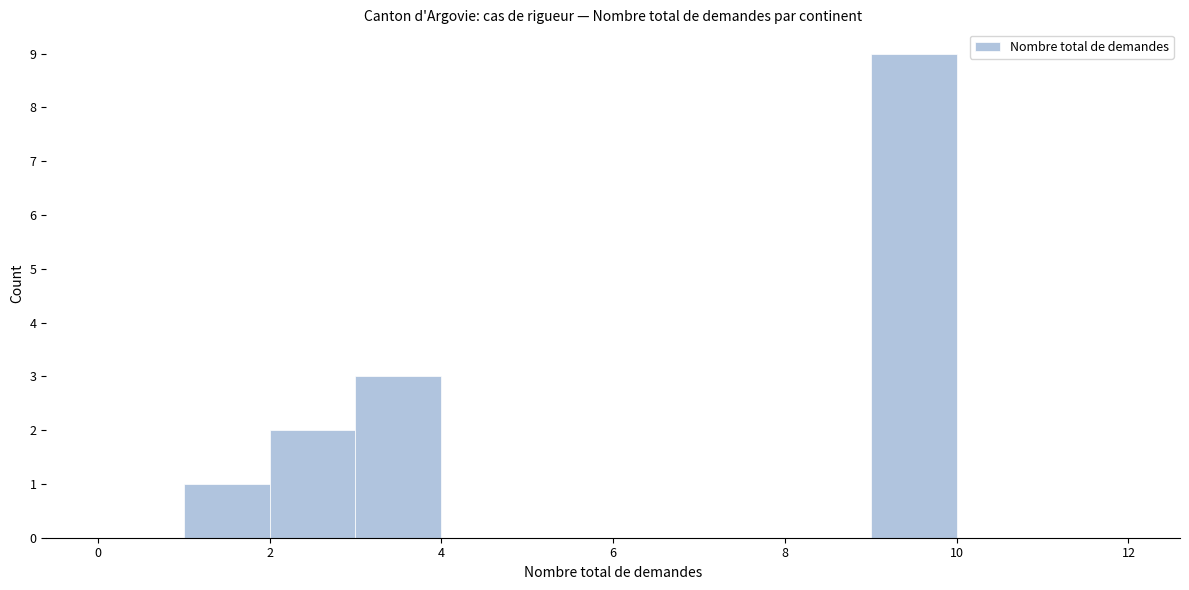

How tall is the bar that spans 2 to 3 on the x-axis? The values are not printed on the chart, so give them approximately, as read against the axis.

2